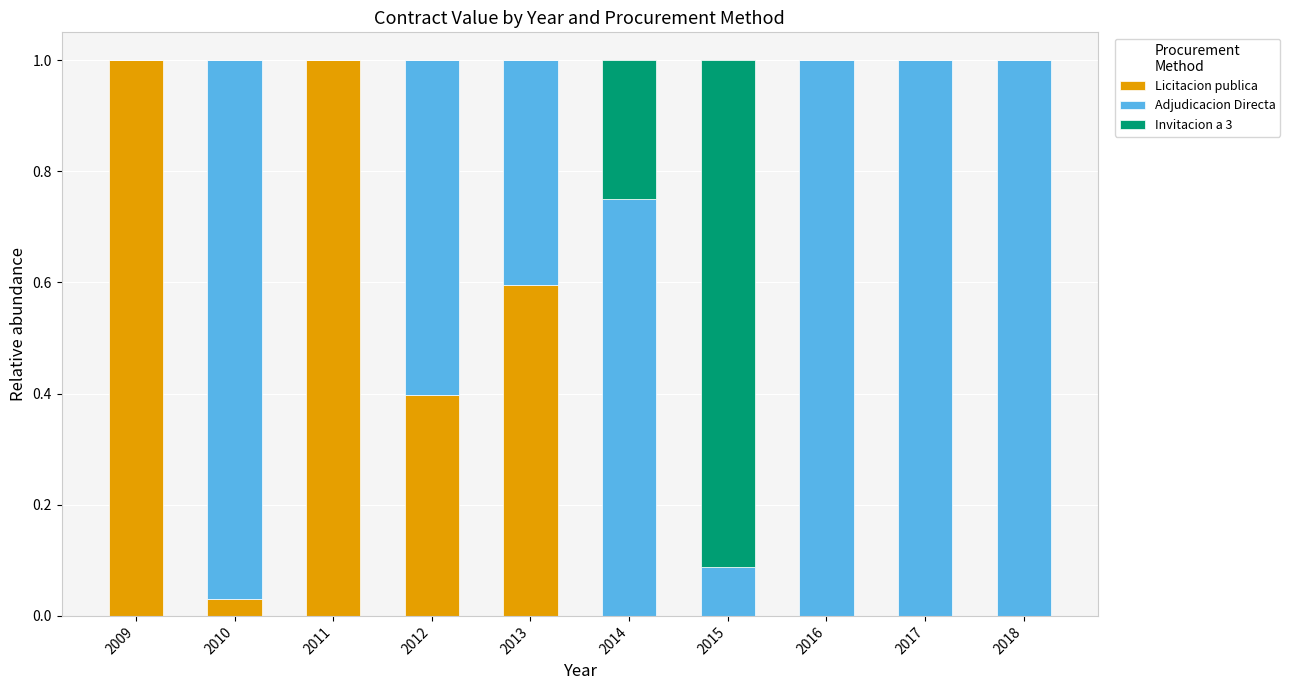

The value of Licitacion publica at 2014 is 0.0. True or false?

True